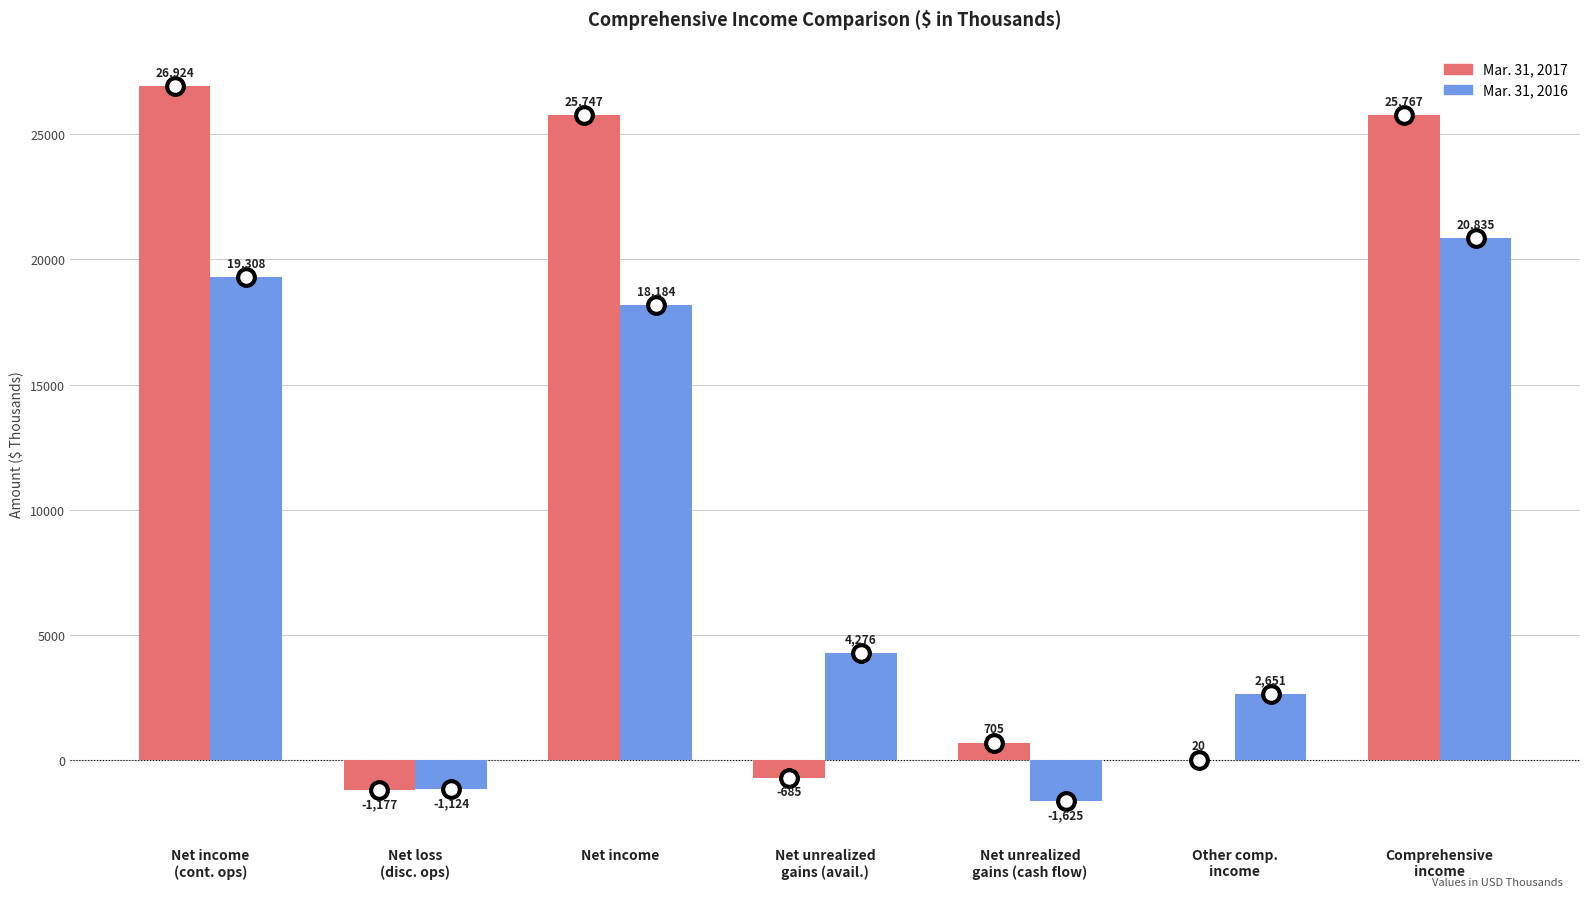

How many categories are shown in the chart?

7